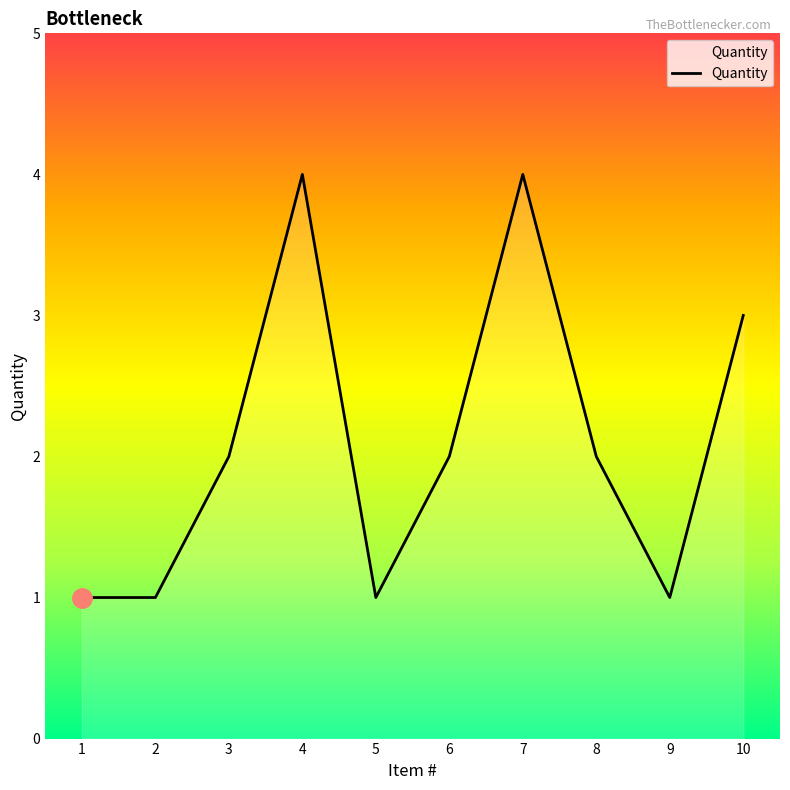

What is the difference between the maximum and minimum values?

3